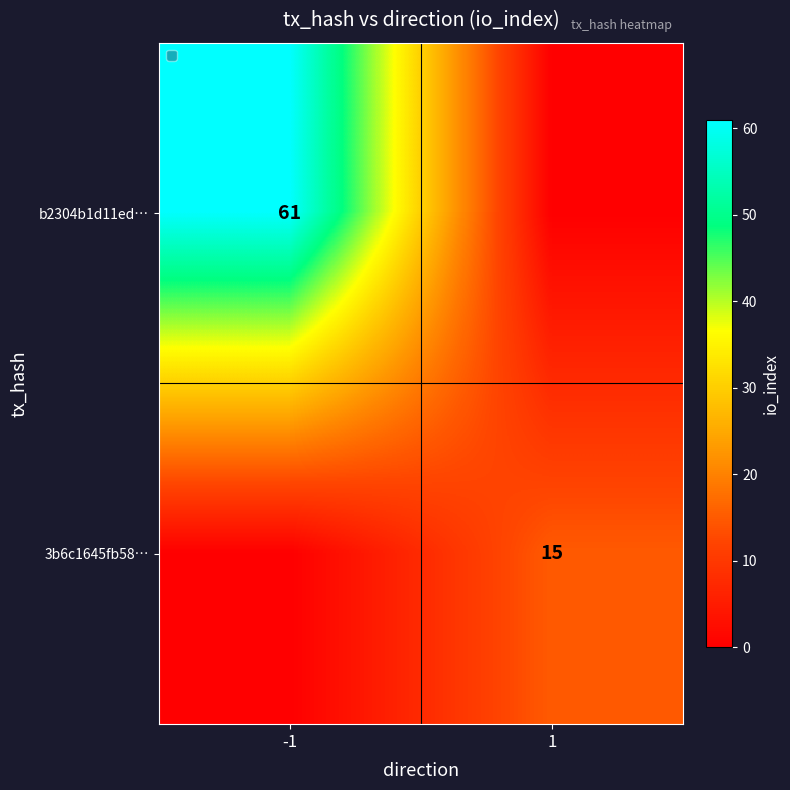

True or false: b2304b1d11ed… has a value of 94 at -1.

False